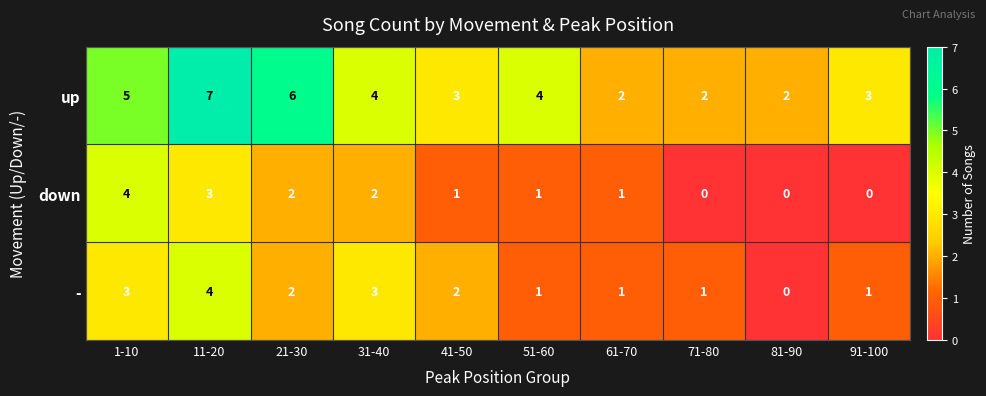

At which label does down first exceed 1?

1-10